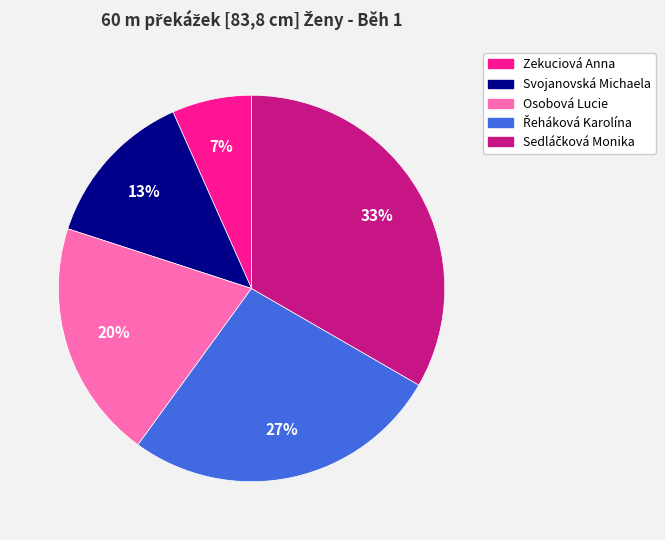

To the nearest percent, what is the combined percentage of Zekuciová Anna and Osobová Lucie?

27%